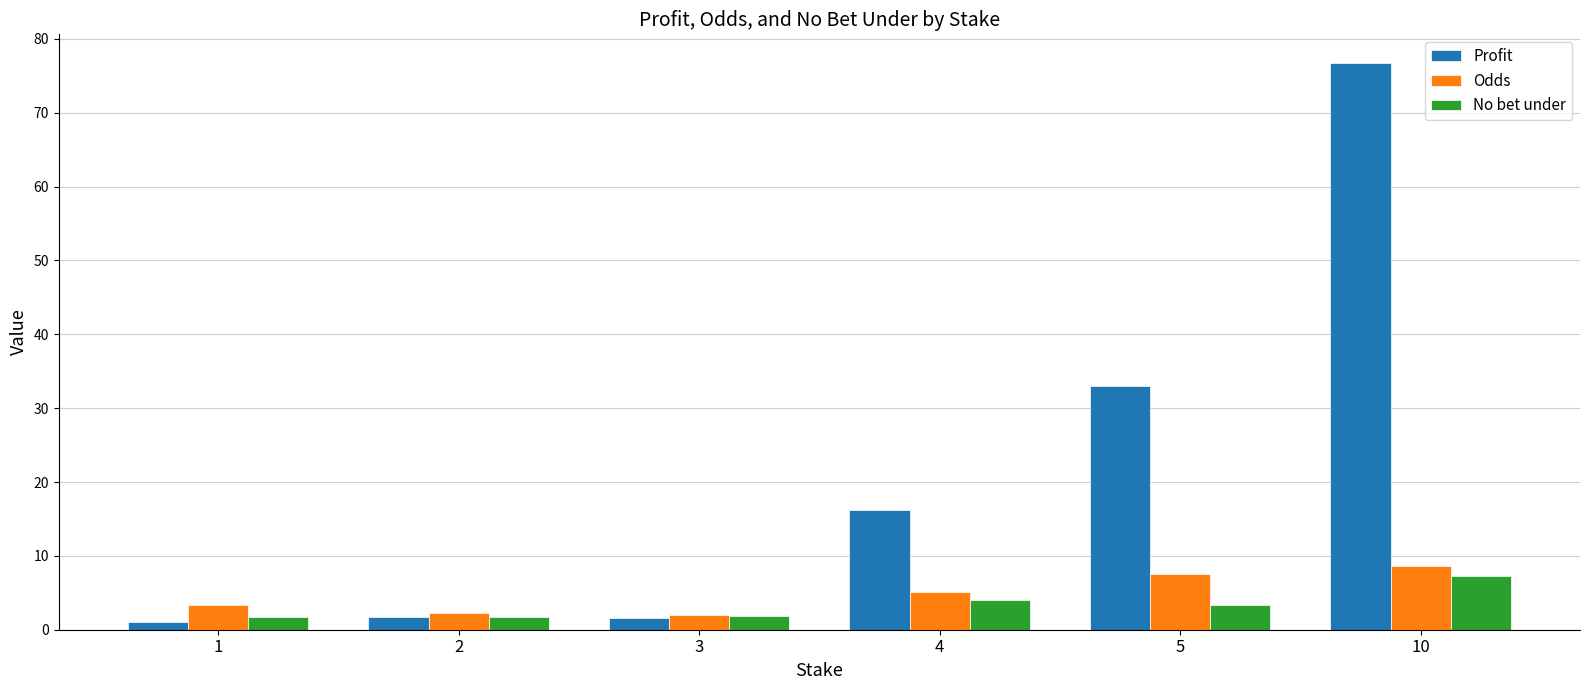

What is the value of the Profit bar at the 4th from the left?

16.2